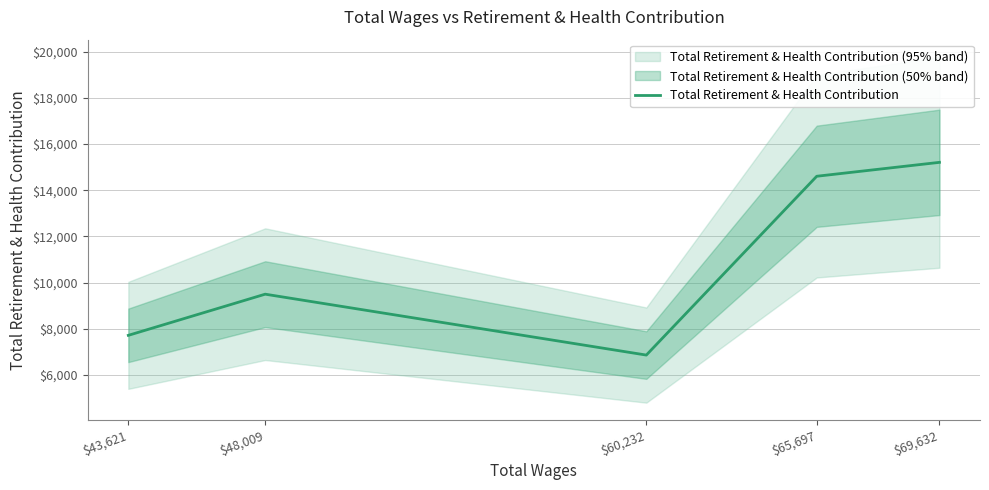

What is the value of the 1st point from the left?

7717.5